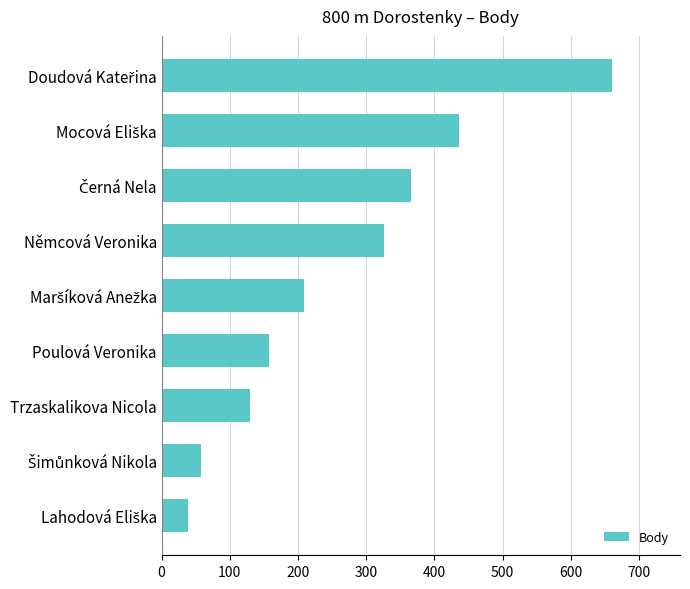

Reading bottom to top, extract all data points from this chart.

38	58	130	157	209	326	366	436	661